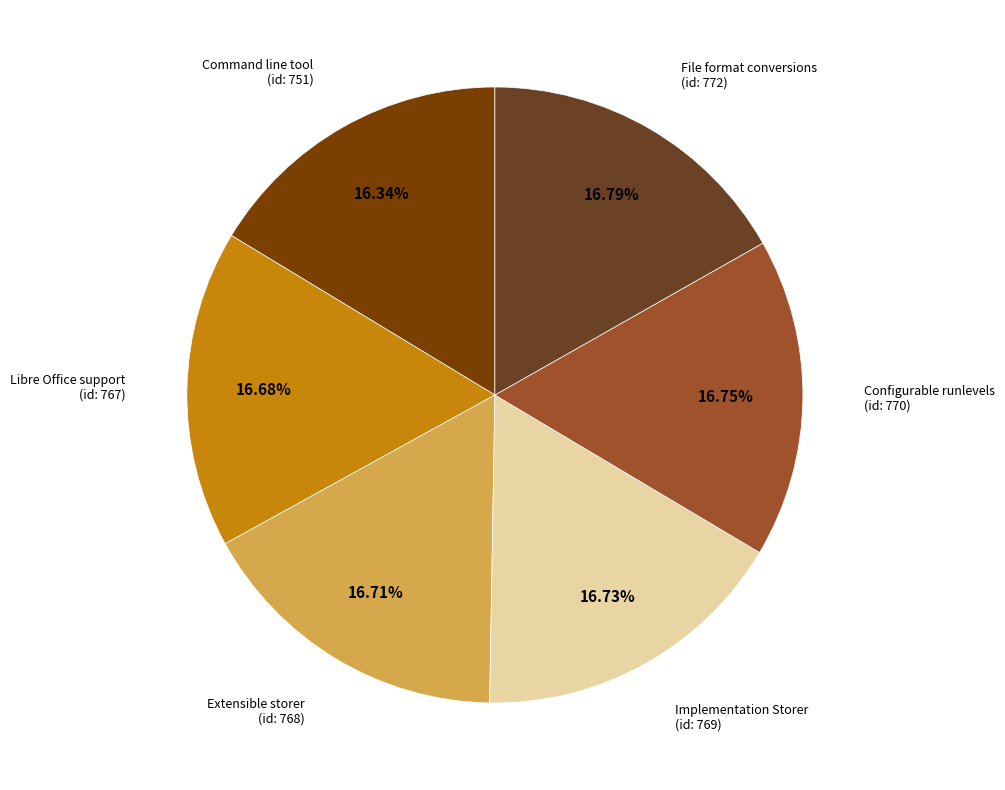

Does any single category account for the majority?

No